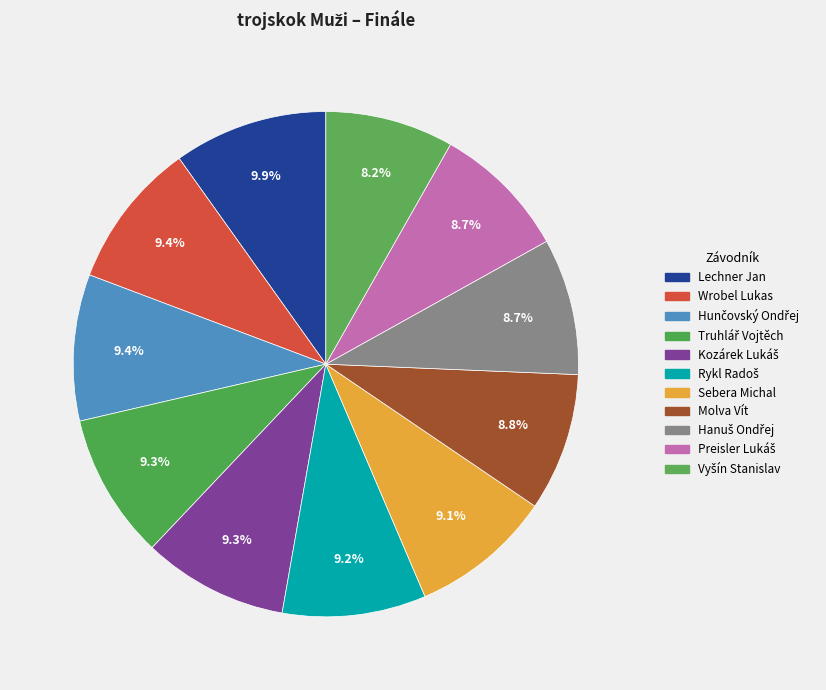

Count the number of slices in the pie.

11